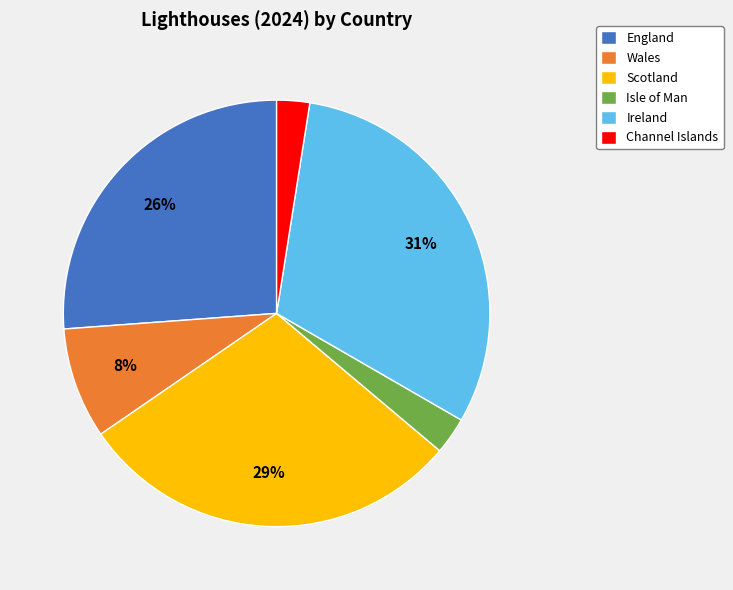

Between Isle of Man and Scotland, which is larger?

Scotland